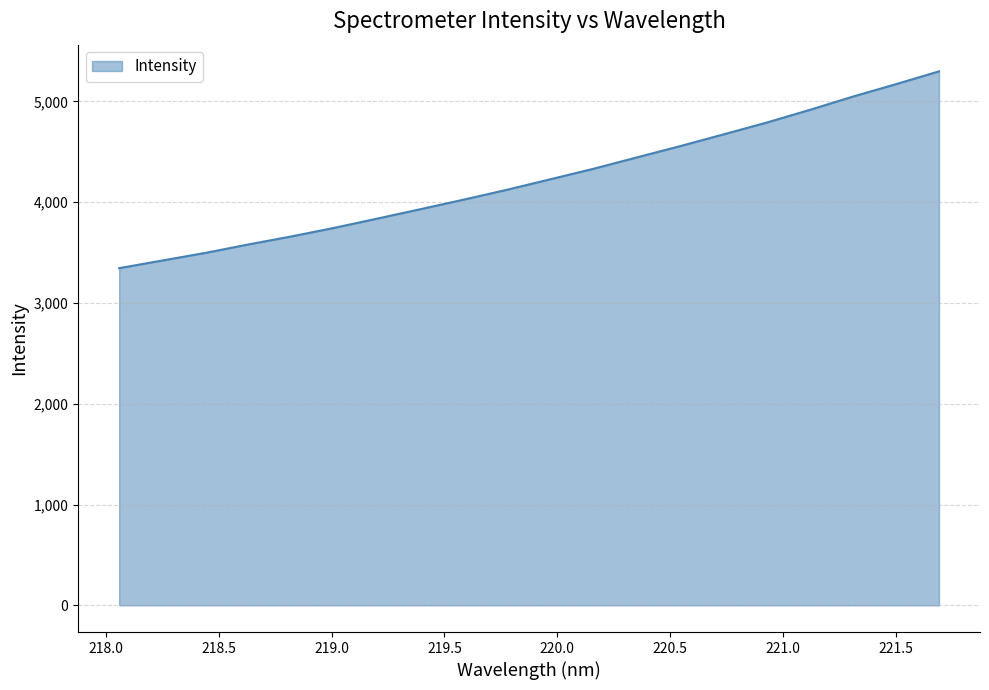

What is the smallest value displayed?

3345.2